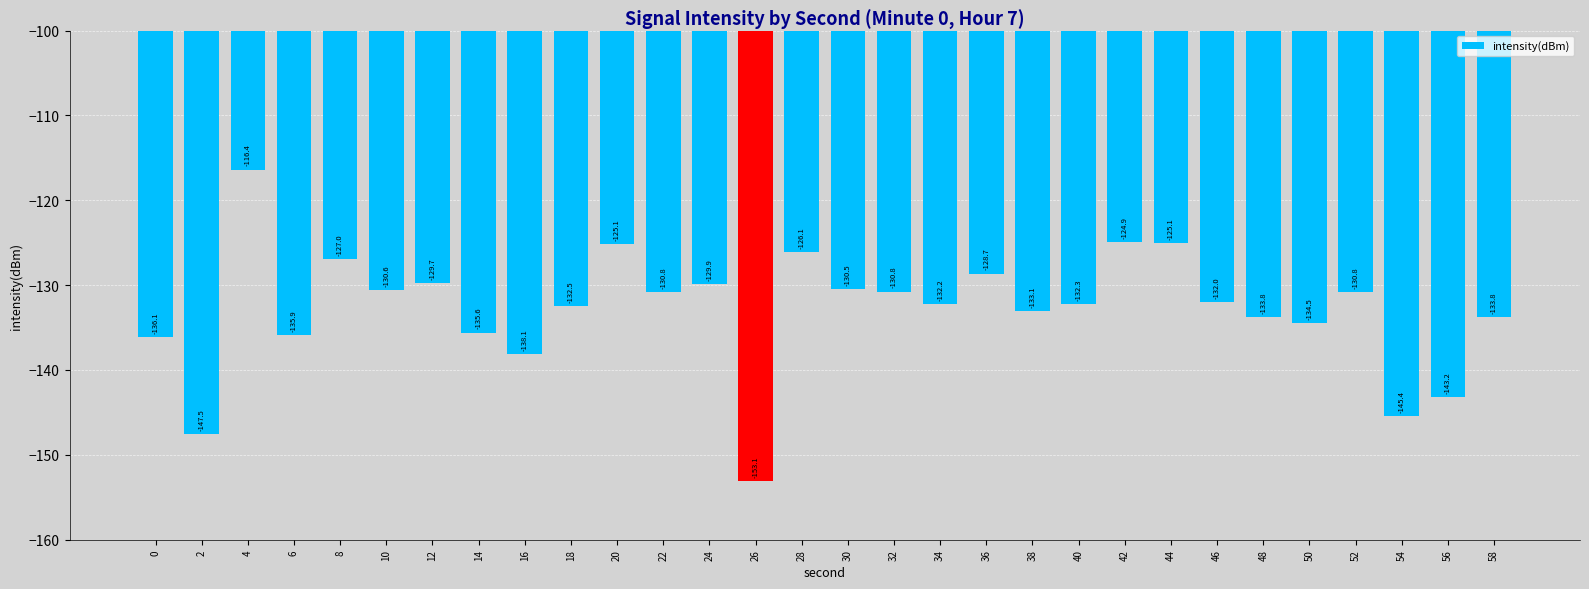

Where is the data nearest to the value -134?

58